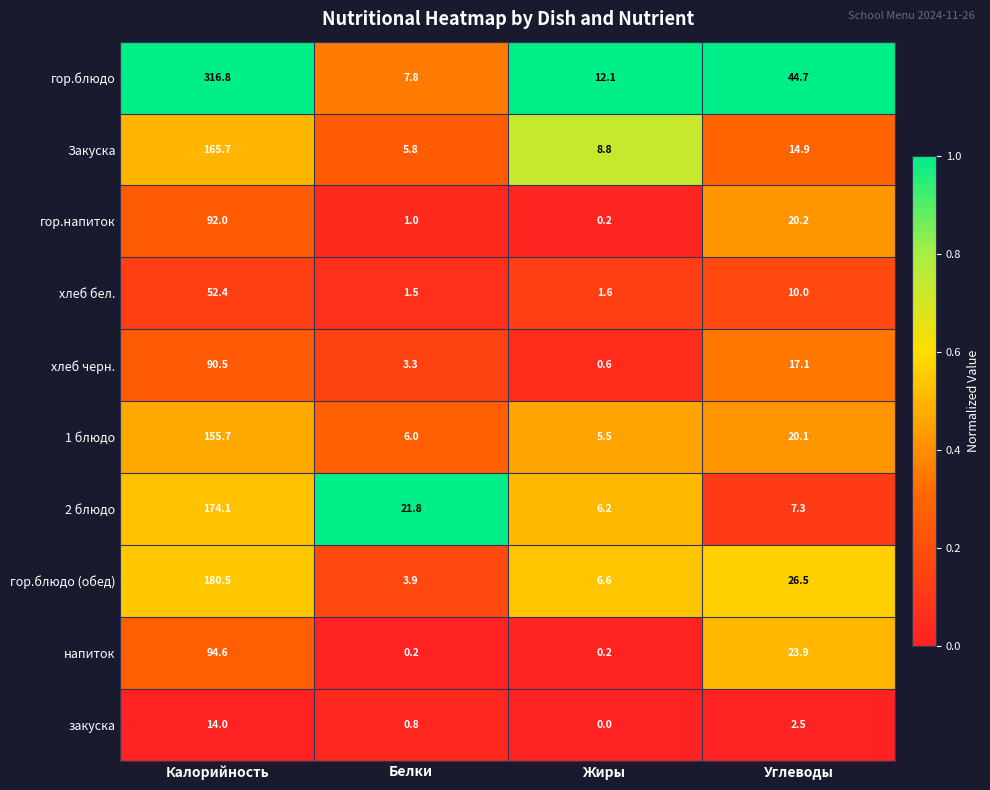

Which category has the highest value across all series?

Калорийность